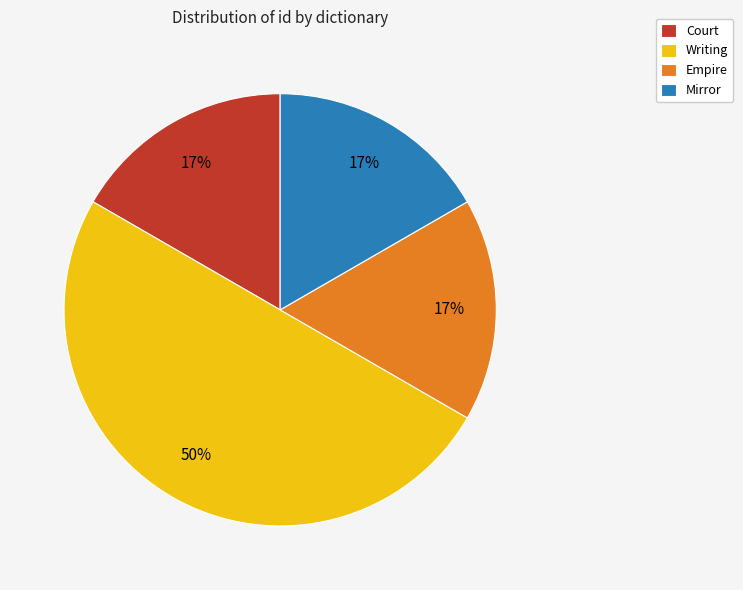

What percentage is the Empire slice, to the nearest percent?

17%